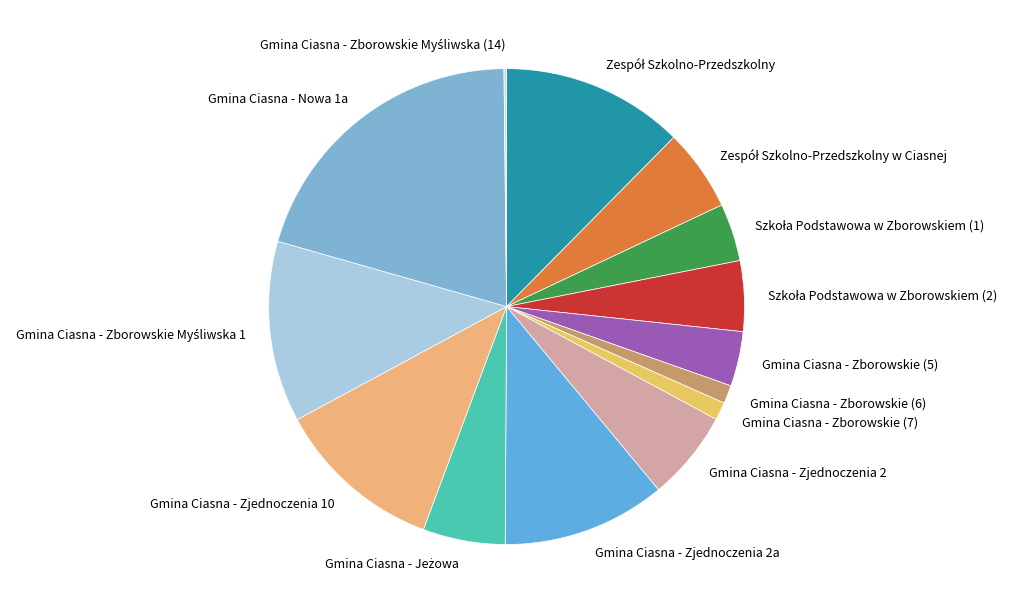

True or false: Gmina Ciasna - Zborowskie (6) accounts for 1% of the total.

True